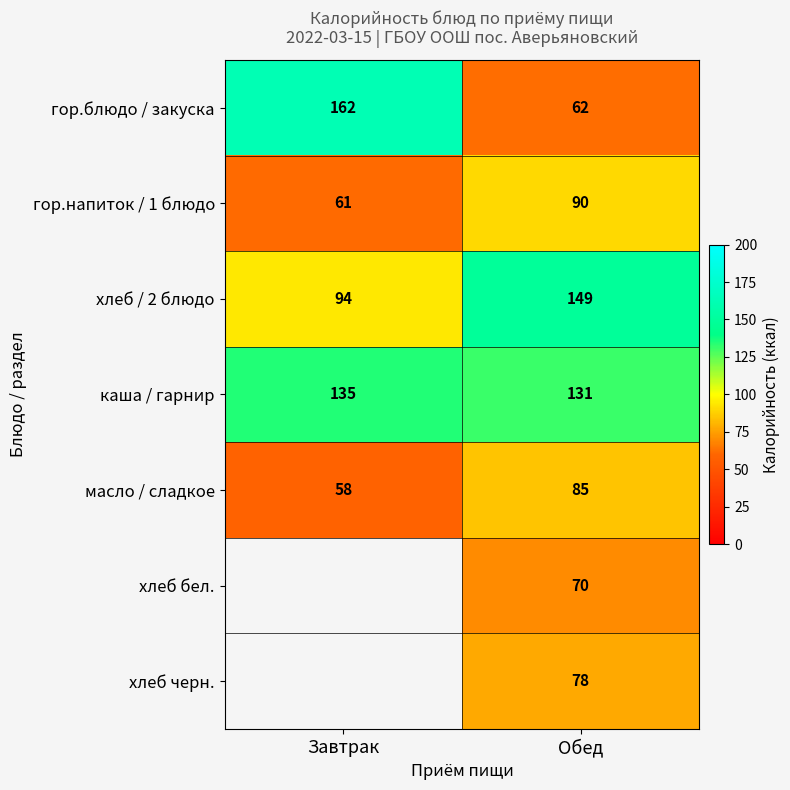

What is the difference between the maximum and minimum values in the хлеб / 2 блюдо series?

55